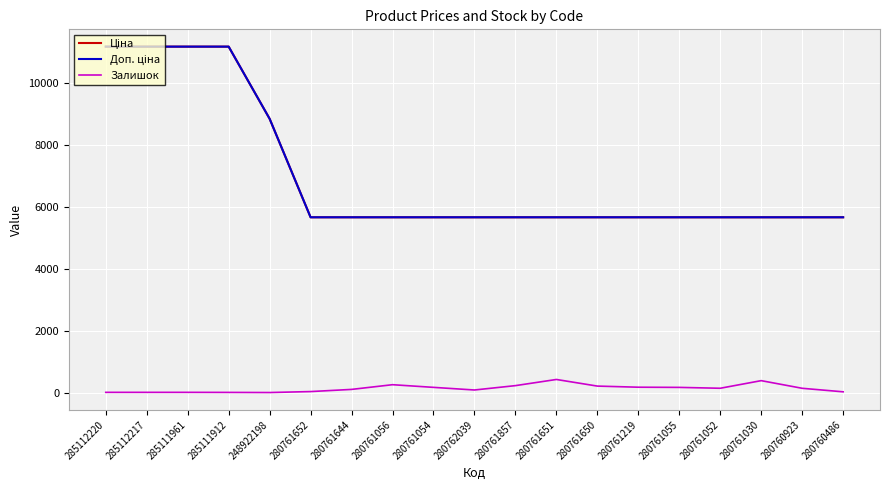

Is this an area chart (filled region under the line)?

No